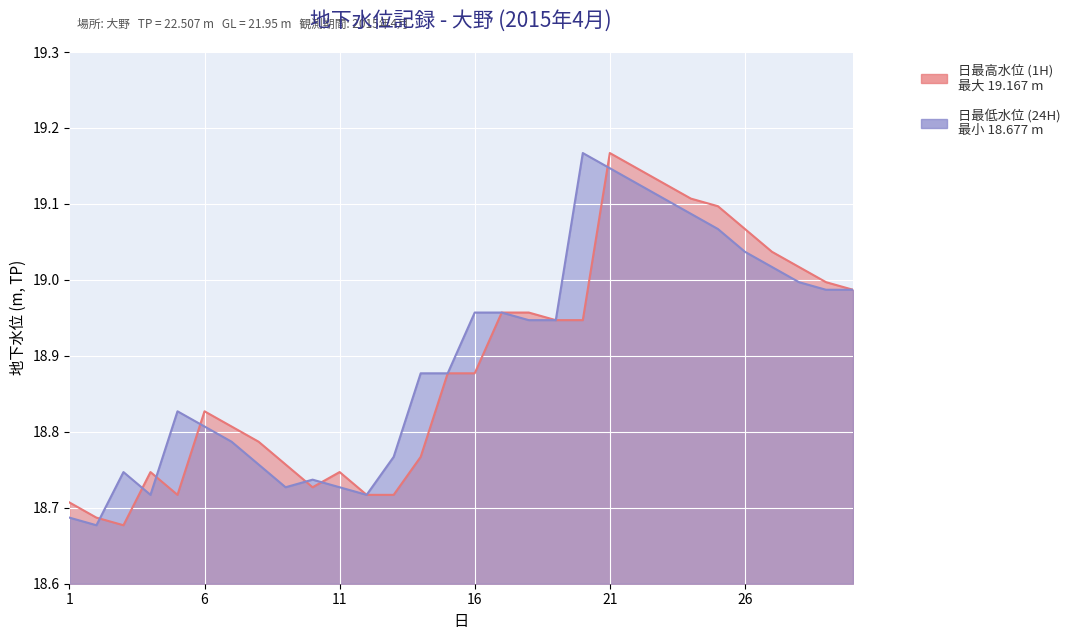

Reading right to left, what are all the values shown in this chart?

日最高水位 (1H): 30=19.0	29=19.0	28=19.0	27=19.0	26=19.1	25=19.1	24=19.1	23=19.1	22=19.1	21=19.2	20=18.9	19=18.9	18=19.0	17=19.0	16=18.9	15=18.9	14=18.8	13=18.7	12=18.7	11=18.7	10=18.7	9=18.8	8=18.8	7=18.8	6=18.8	5=18.7	4=18.7	3=18.7	2=18.7	1=18.7
日最低水位 (24H): 30=19.0	29=19.0	28=19.0	27=19.0	26=19.0	25=19.1	24=19.1	23=19.1	22=19.1	21=19.1	20=19.2	19=18.9	18=18.9	17=19.0	16=19.0	15=18.9	14=18.9	13=18.8	12=18.7	11=18.7	10=18.7	9=18.7	8=18.8	7=18.8	6=18.8	5=18.8	4=18.7	3=18.7	2=18.7	1=18.7